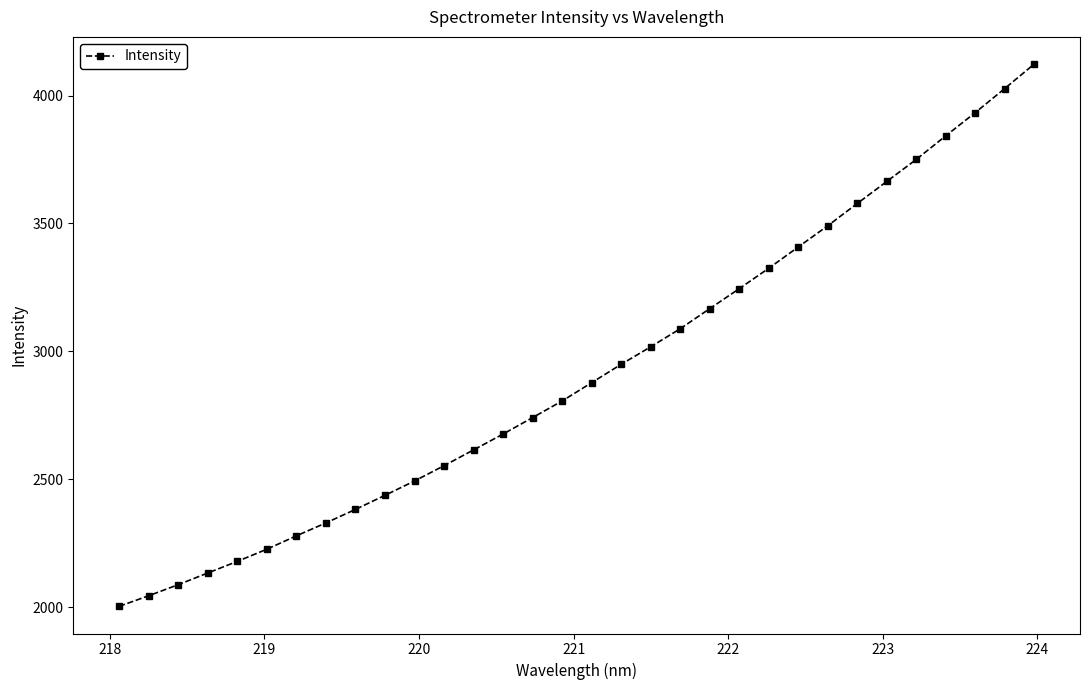

What is the value of the 3rd point from the left?

2087.4